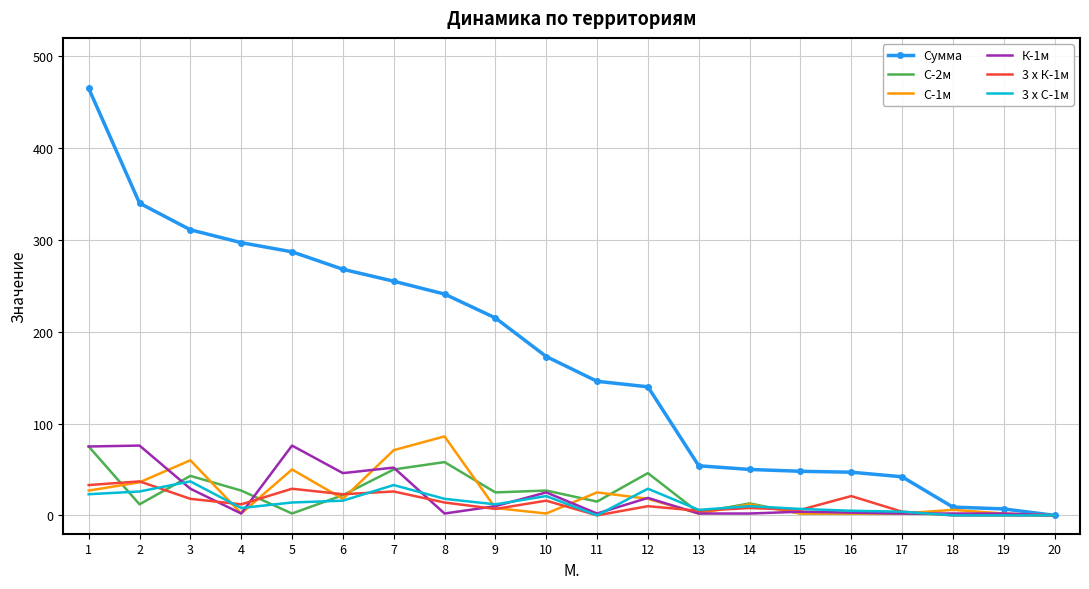

At which label does 3 x С-1м first exceed 12?

1